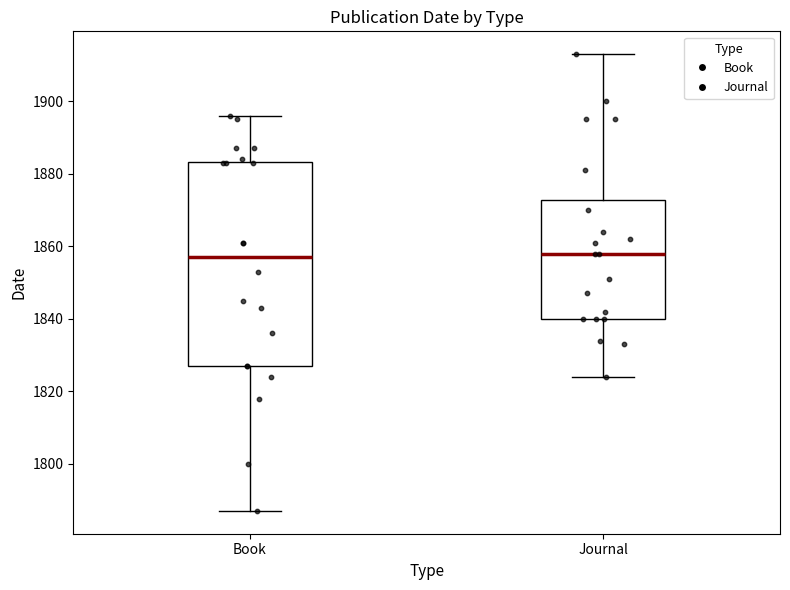

Comparing the boxes themselves (not the whiskers), which one is the tallest?

Book